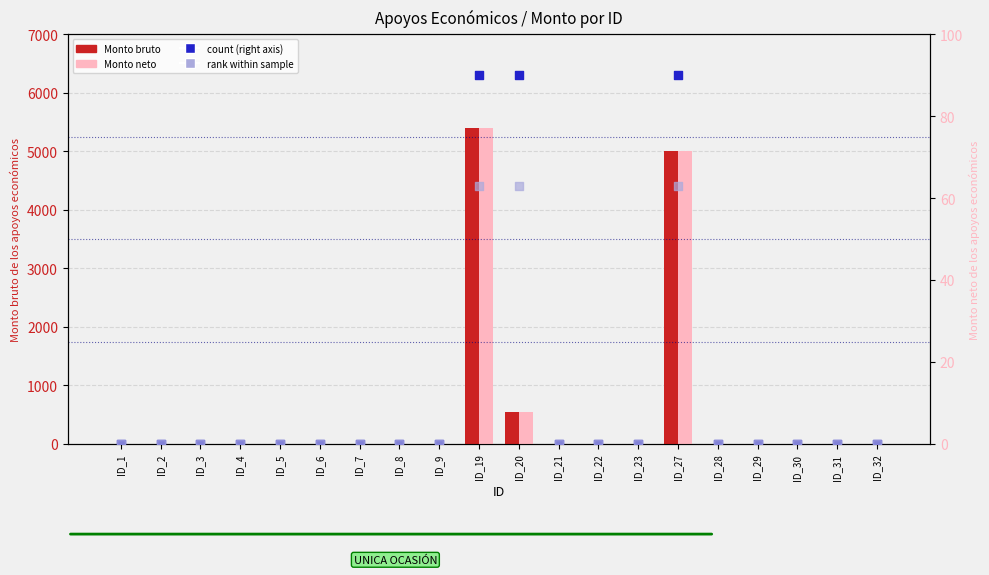

Which series has the largest total across all categories?

Monto bruto